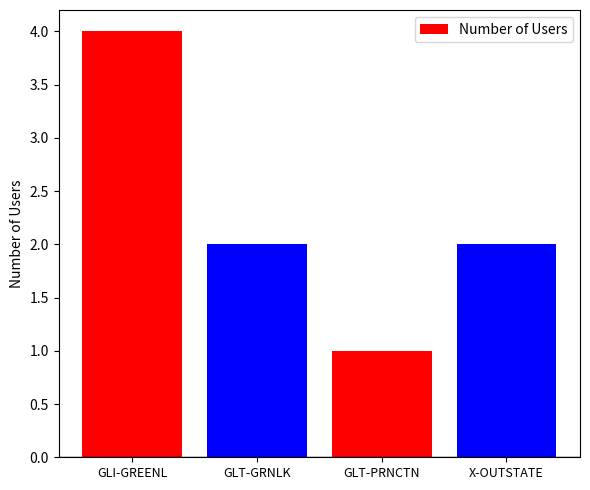

How many values are below 2?

1